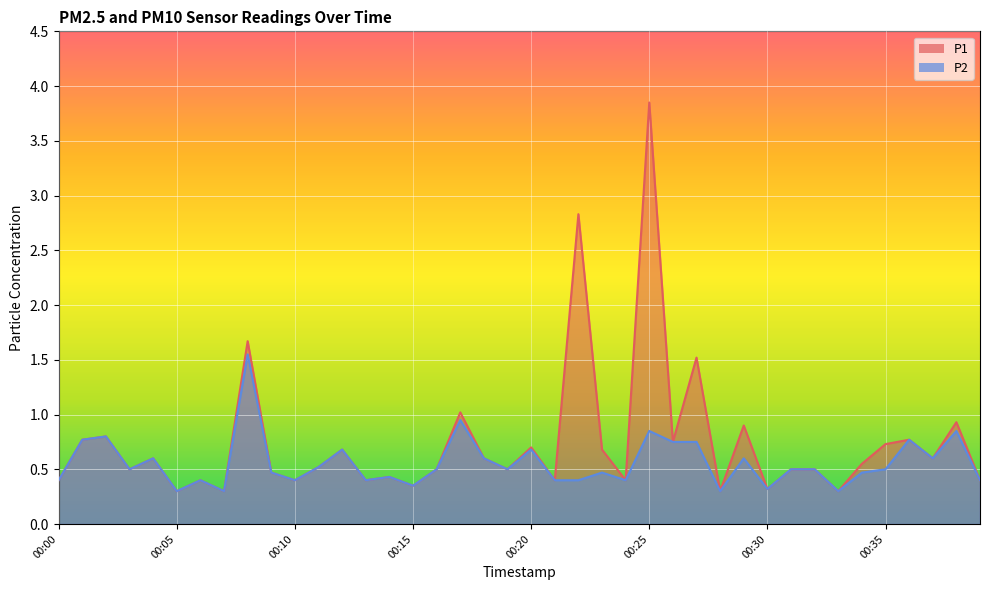

List the labels in order of P1 value, smallest first.

00:05, 00:07, 00:28, 00:33, 00:30, 00:15, 00:00, 00:06, 00:10, 00:13, 00:21, 00:24, 00:39, 00:14, 00:09, 00:03, 00:16, 00:19, 00:31, 00:32, 00:11, 00:34, 00:04, 00:18, 00:37, 00:12, 00:23, 00:20, 00:35, 00:26, 00:01, 00:36, 00:02, 00:29, 00:38, 00:17, 00:27, 00:08, 00:22, 00:25